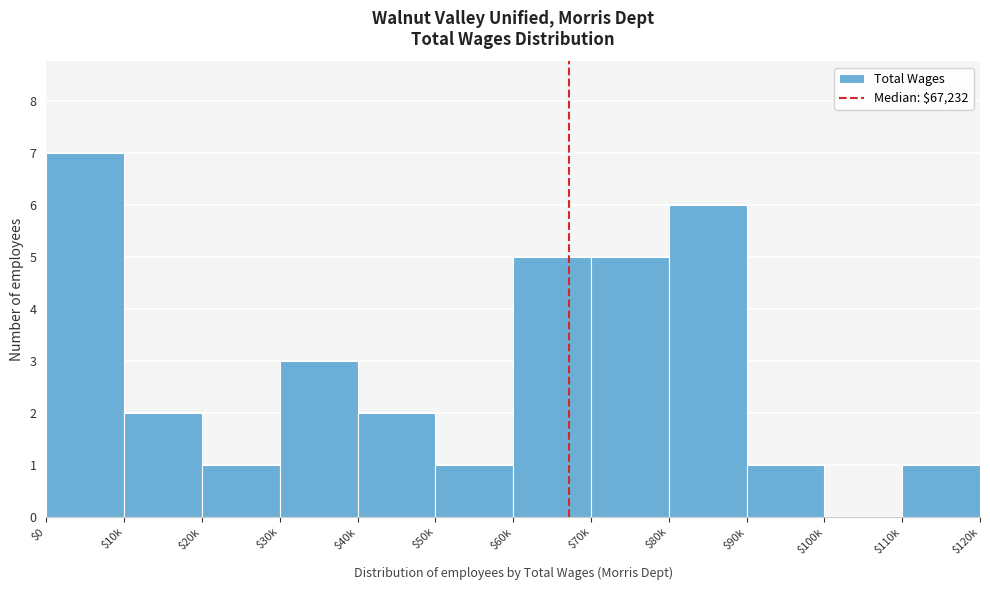

What is the sum of all values?

34